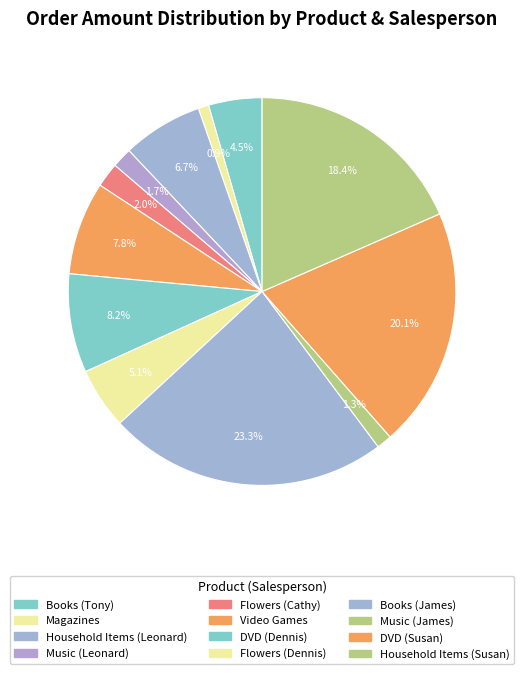

Is it true that Music (Leonard) is 2% of the pie?

True